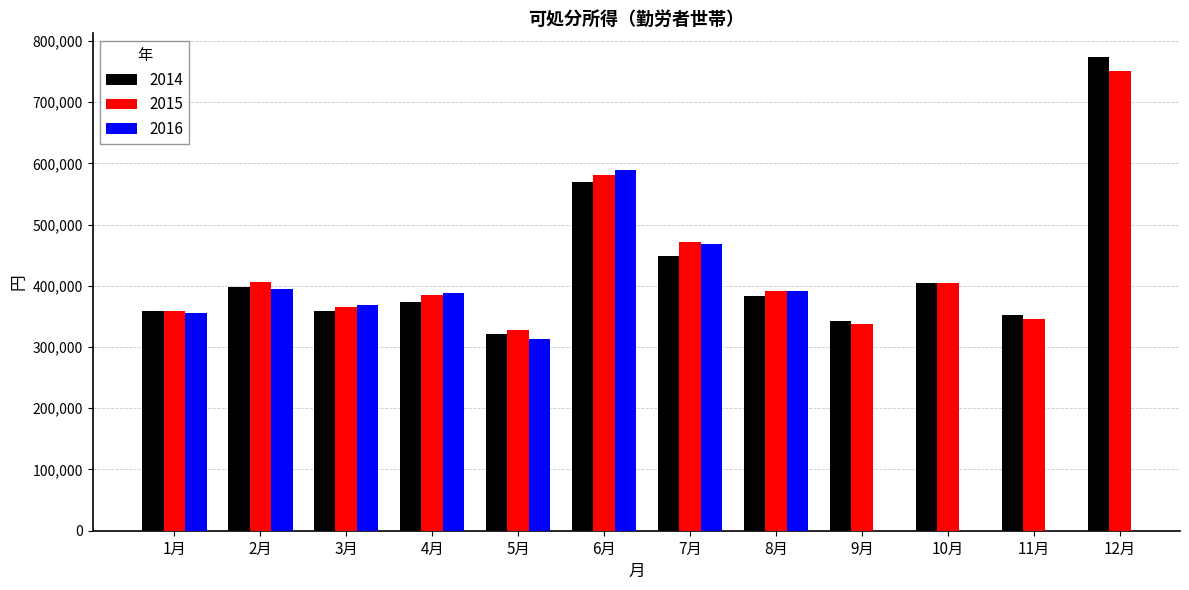

Is it true that 2014 equals 404682 at 10月?

True